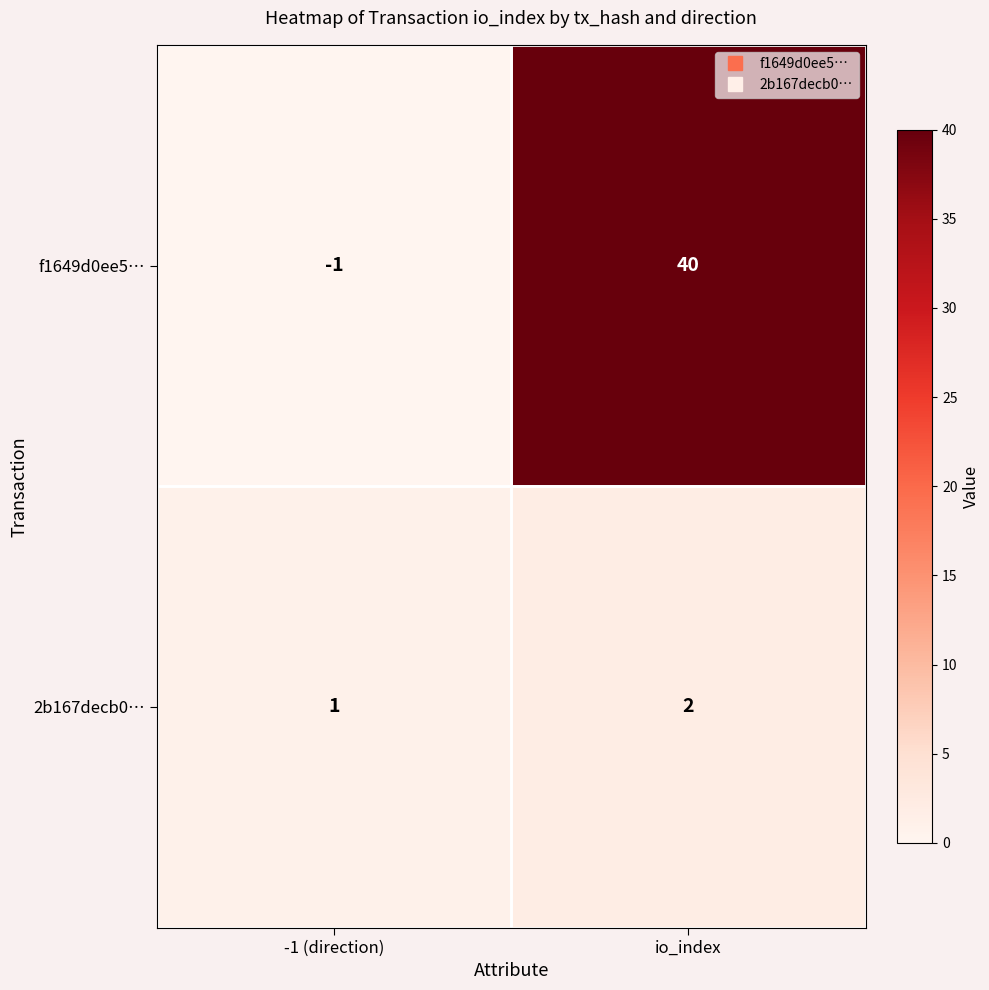

Where is f1649d0ee5… nearest to the value 19?

-1 (direction)